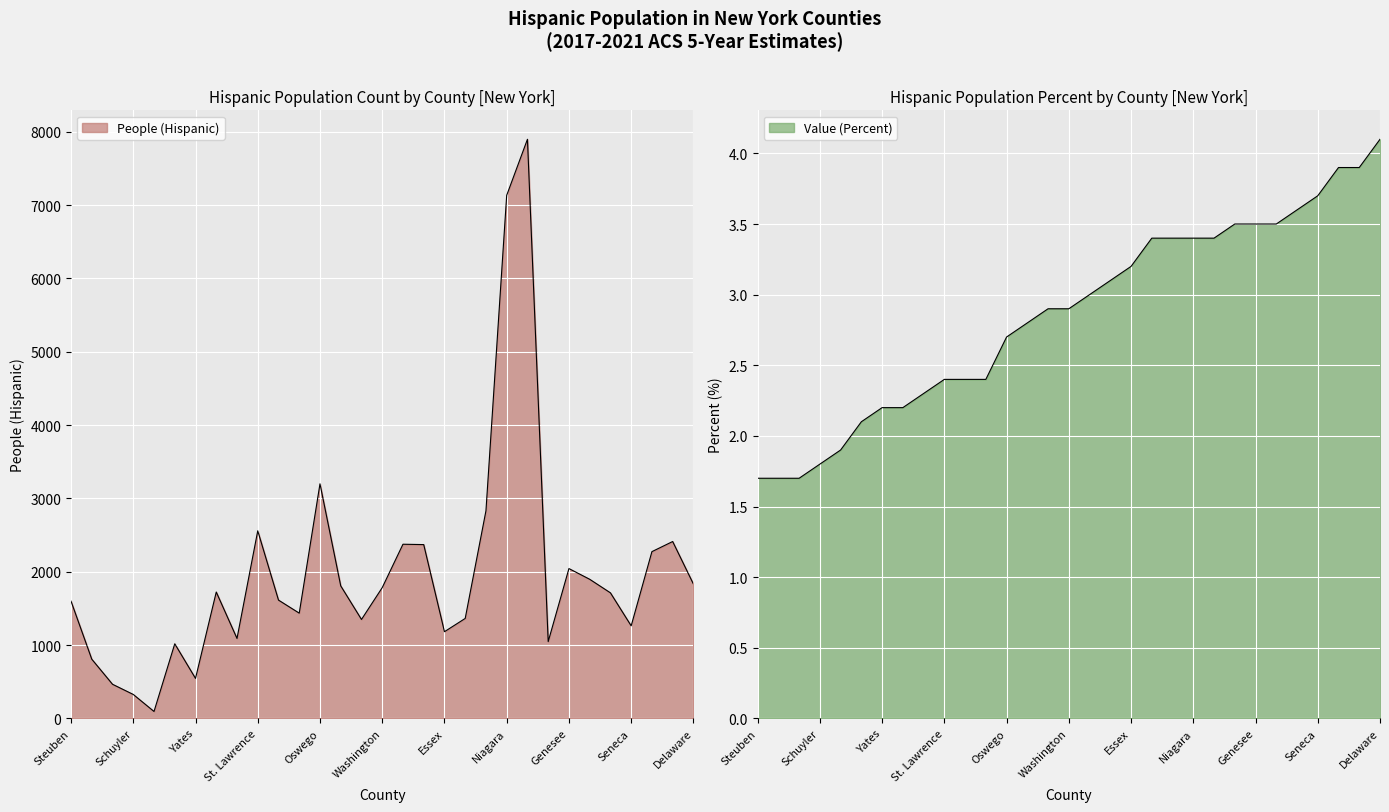

Is it true that Value (Percent) equals 3.4 at Wyoming?

True